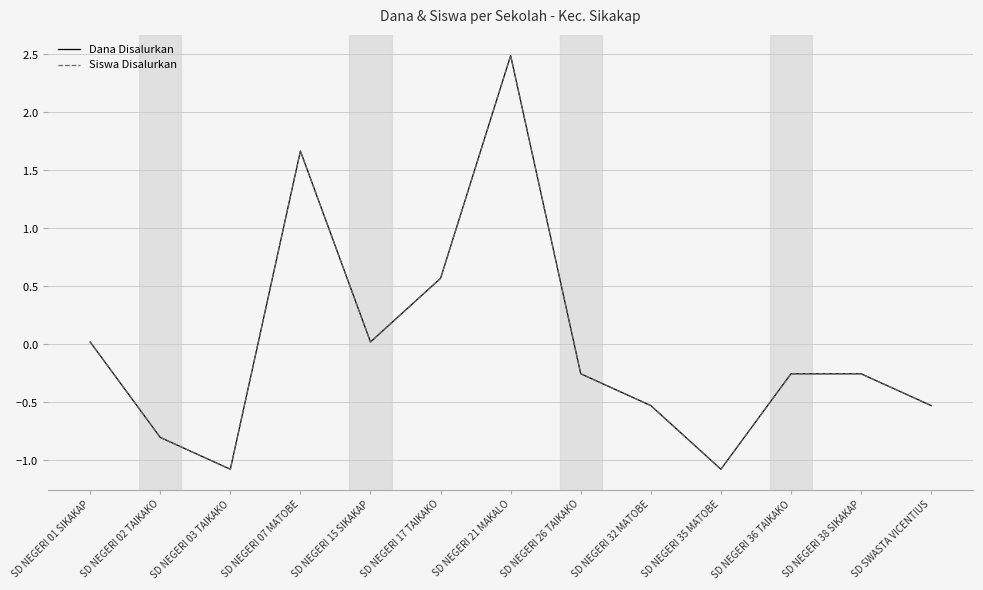

True or false: Siswa Disalurkan has a value of -0.8 at SD NEGERI 02 TAIKAKO.

True